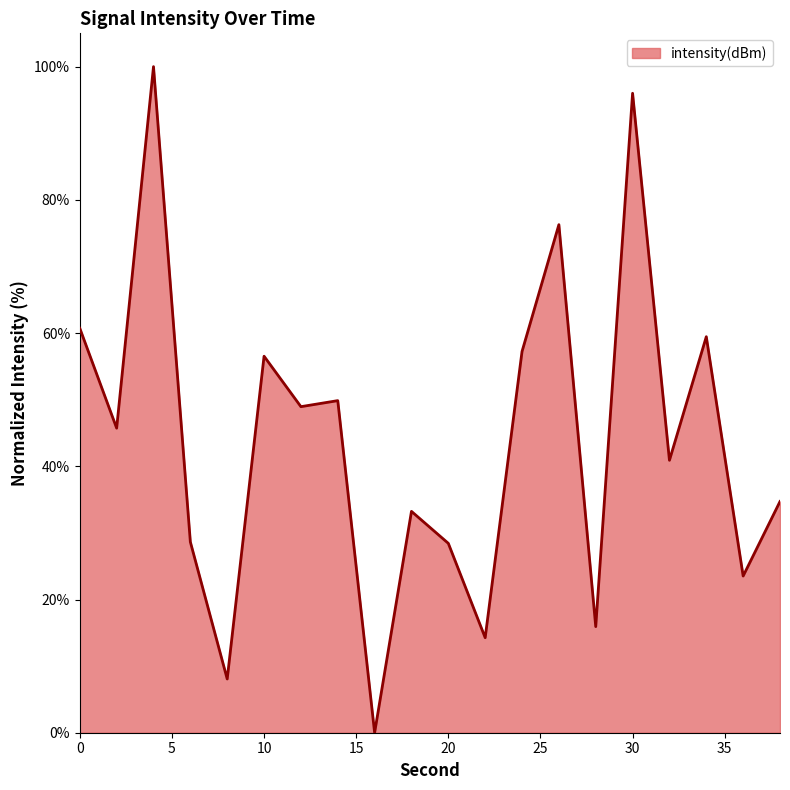

What is the sum of all values?

878.5